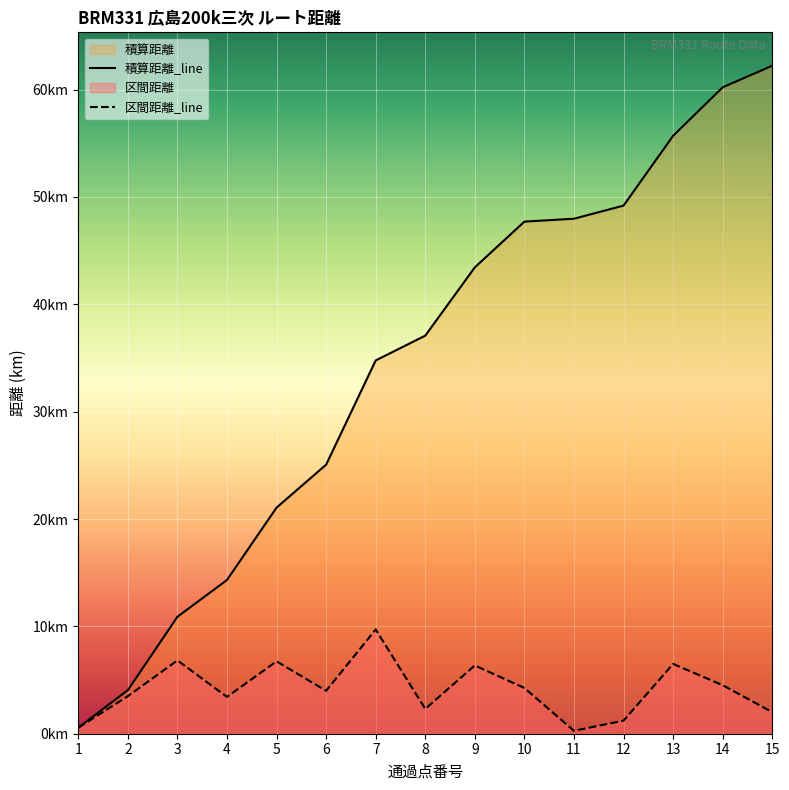

At which category does the chart reach its peak across all series?

15